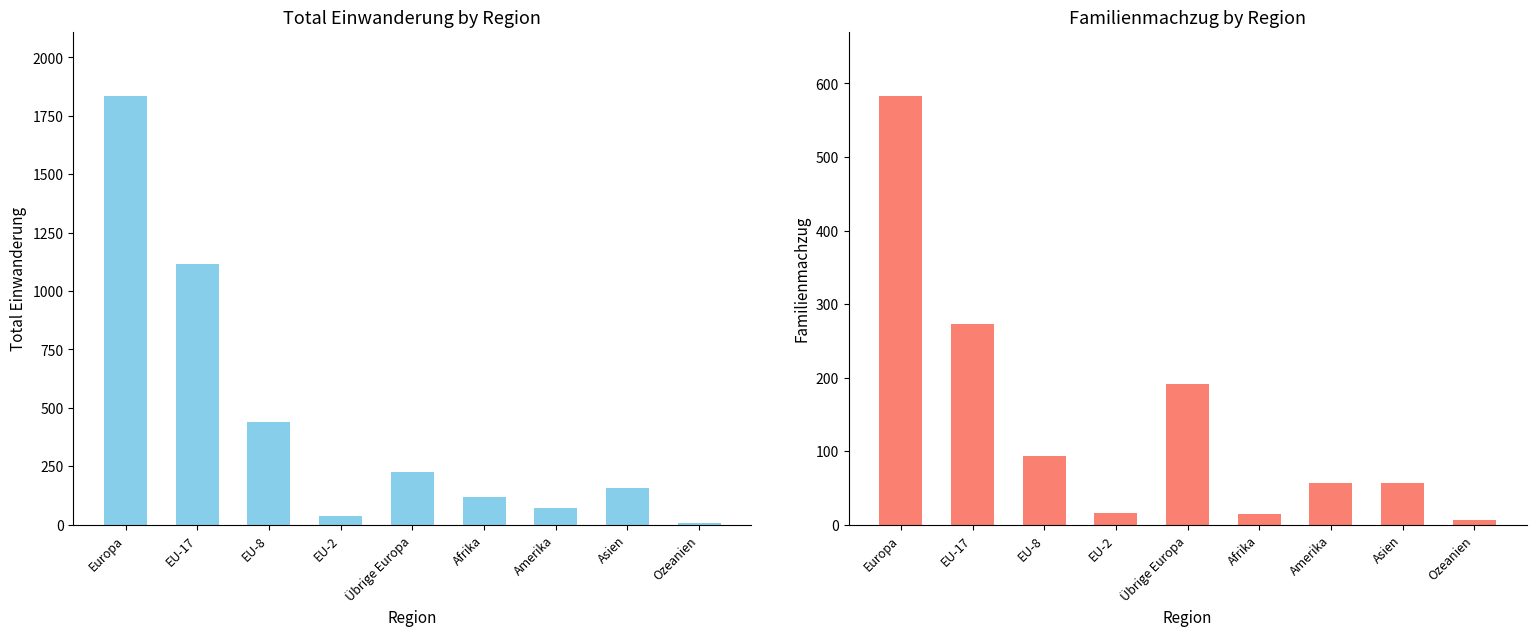

Which series has the widest spread of values?

Total Einwanderung